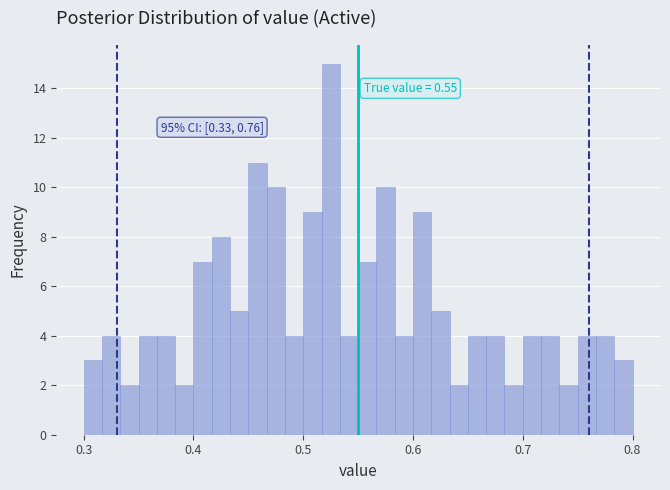

Around what value on the x-axis is the tallest bar? Give the approximate position of its centre, as read against the axis.

0.53